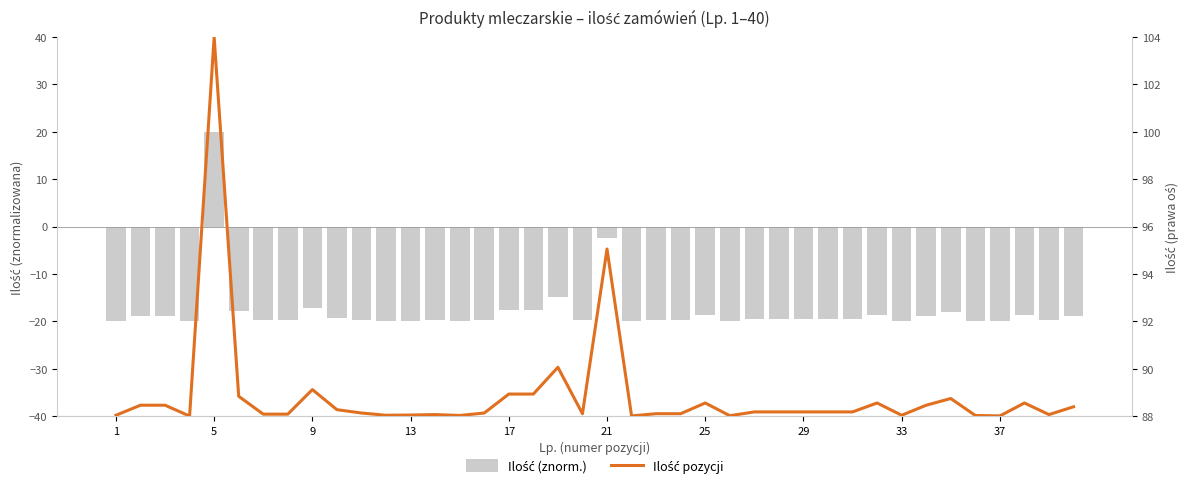

How many groups of bars are there?

40